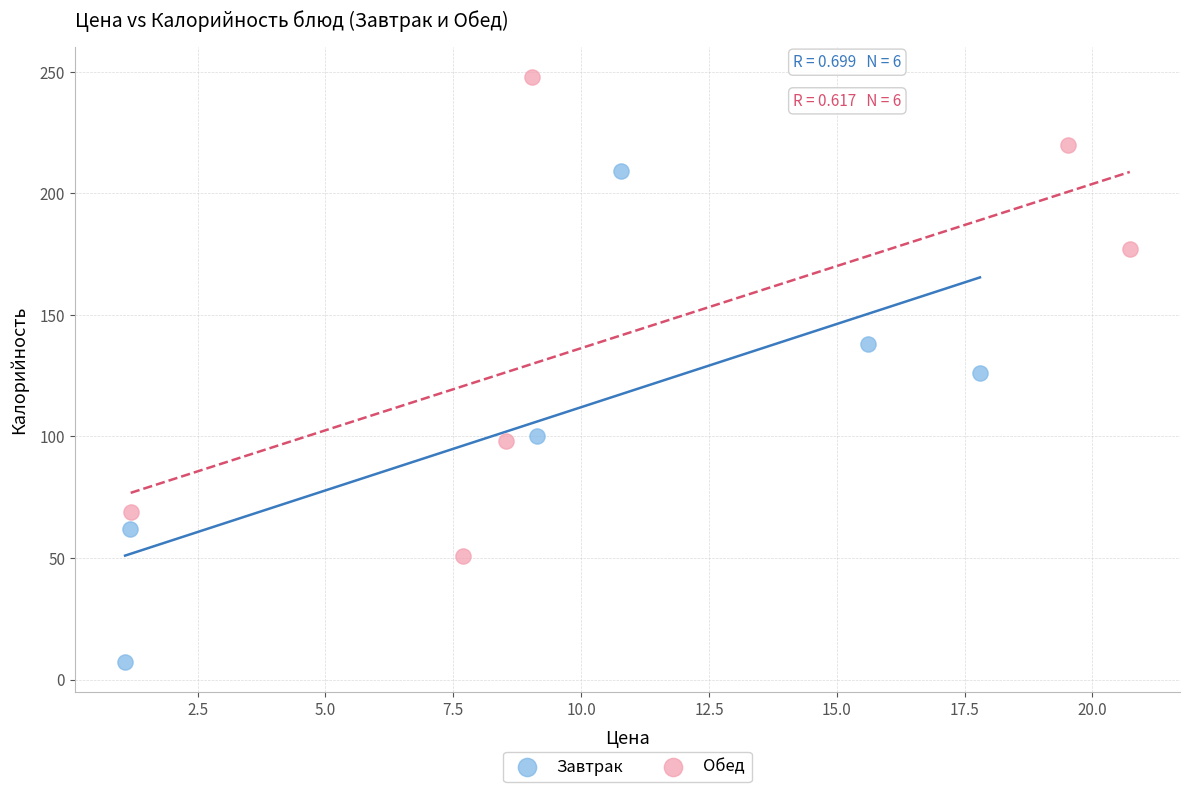

Which series contains the highest Y value?

Обед